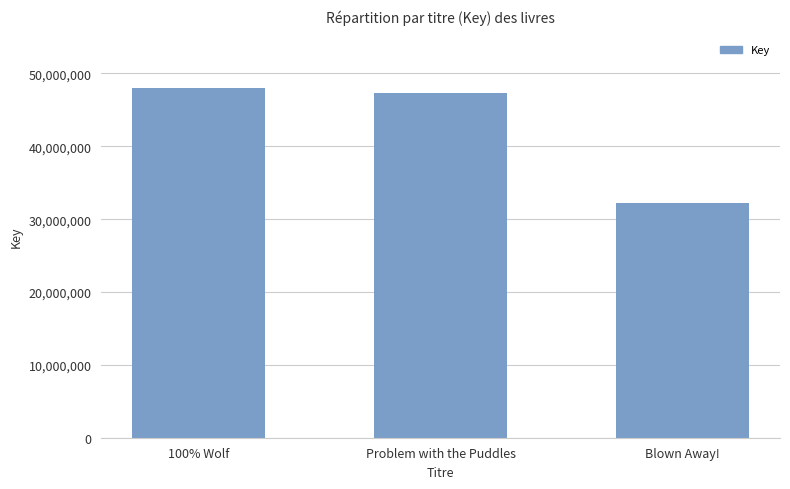

Rank the categories by value from highest to lowest.

100% Wolf, Problem with the Puddles, Blown Away!